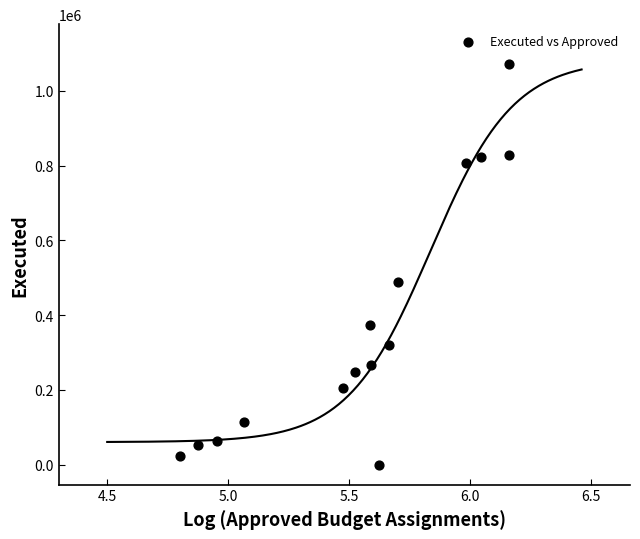

What Y value in the scatter plot is closest to 535703?

487781.8